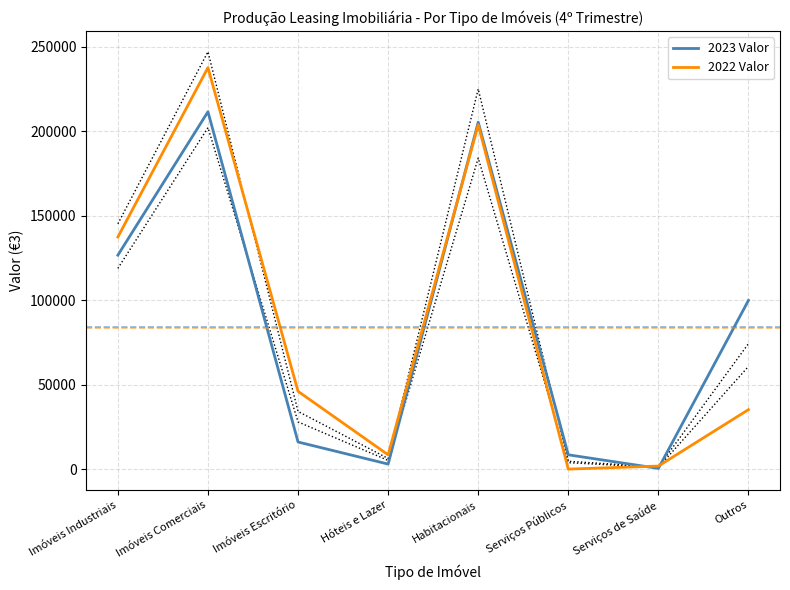

Is it true that 2023 Valor equals 211611.6 at Imóveis Comerciais?

True